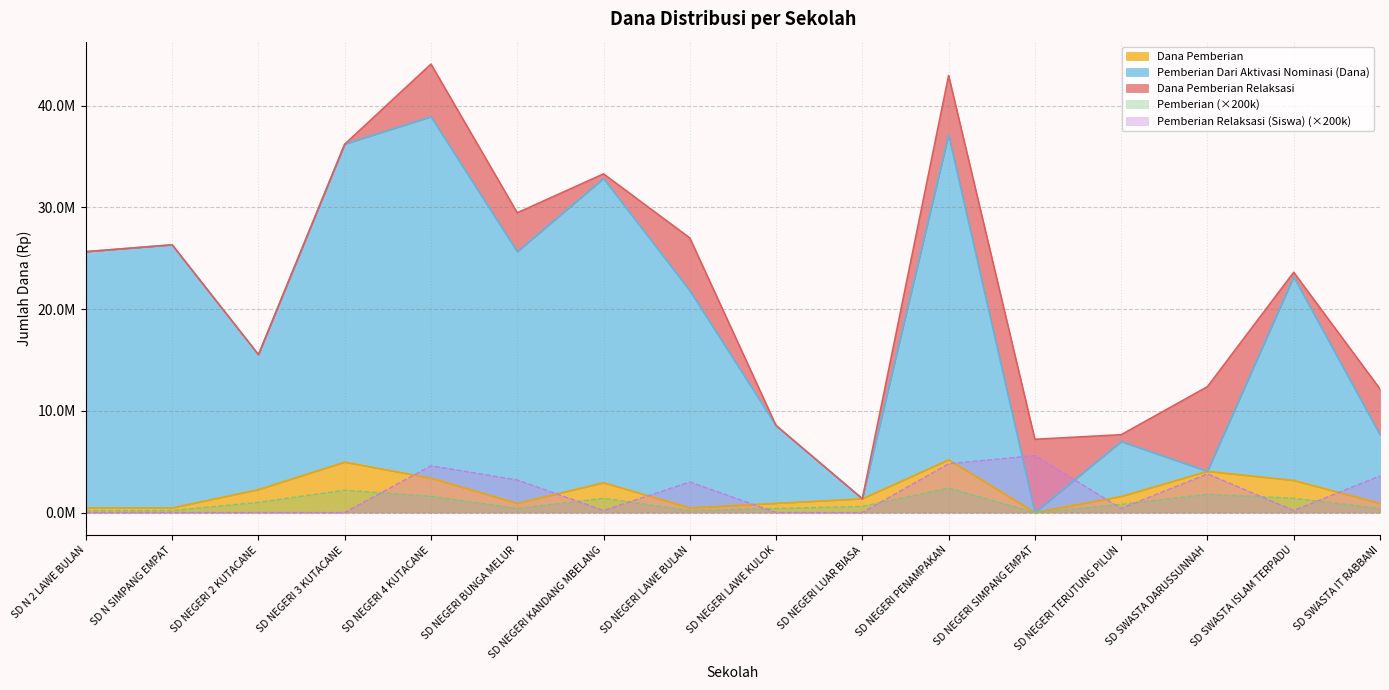

True or false: Pemberian and Pemberian Dari Aktivasi Nominasi (Dana) intersect in this chart.

False